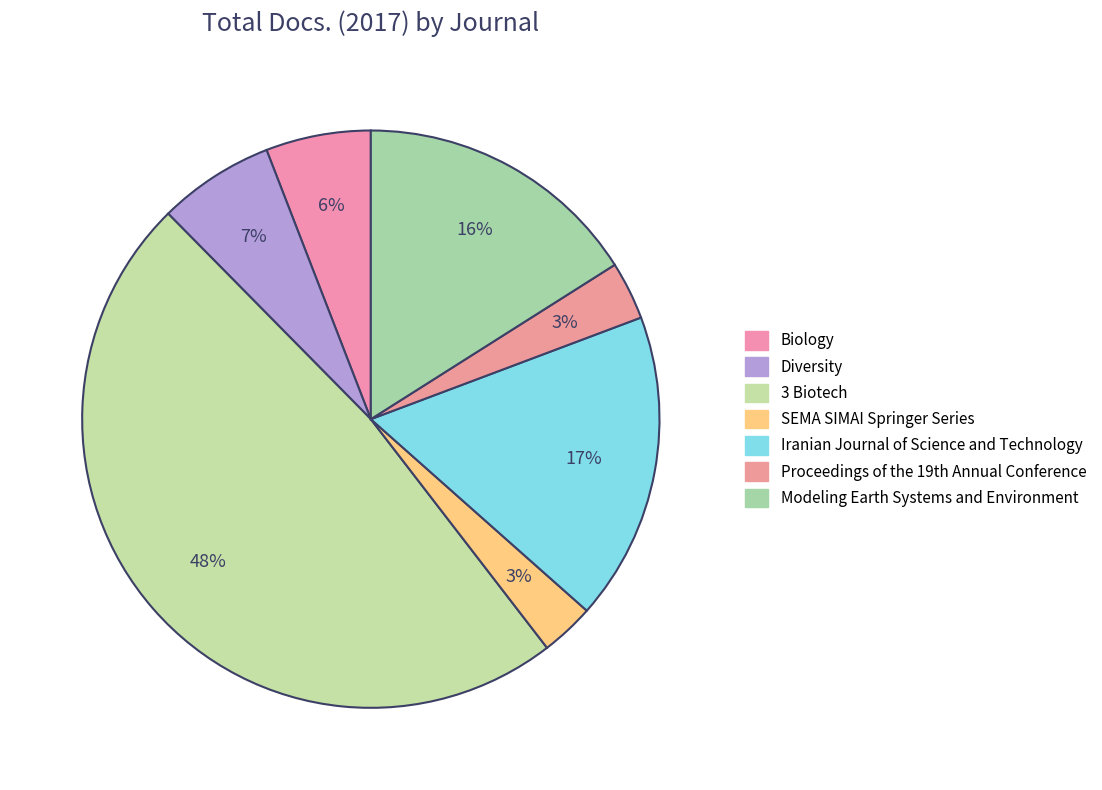

What portion of the pie excludes Iranian Journal of Science and Technology?

82.7%